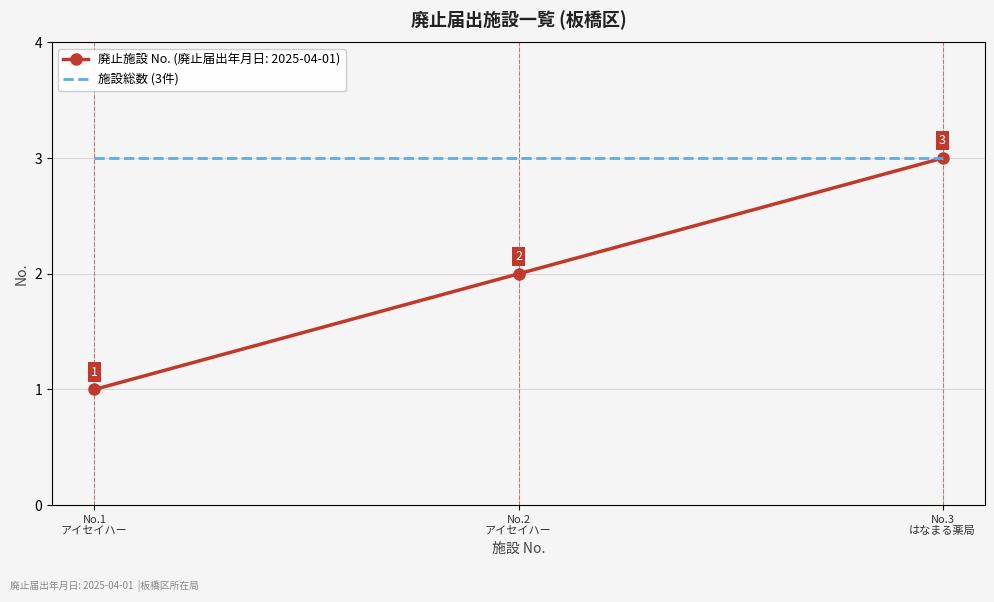

Which series has the largest total across all categories?

施設総数 (3件)